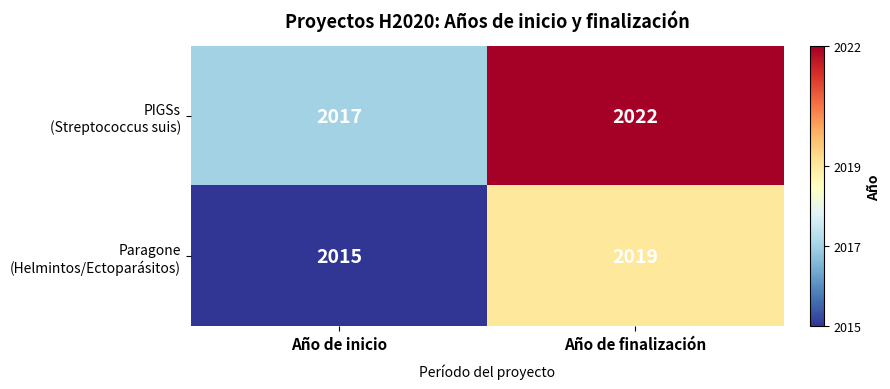

What is the maximum value shown in the chart?

2022